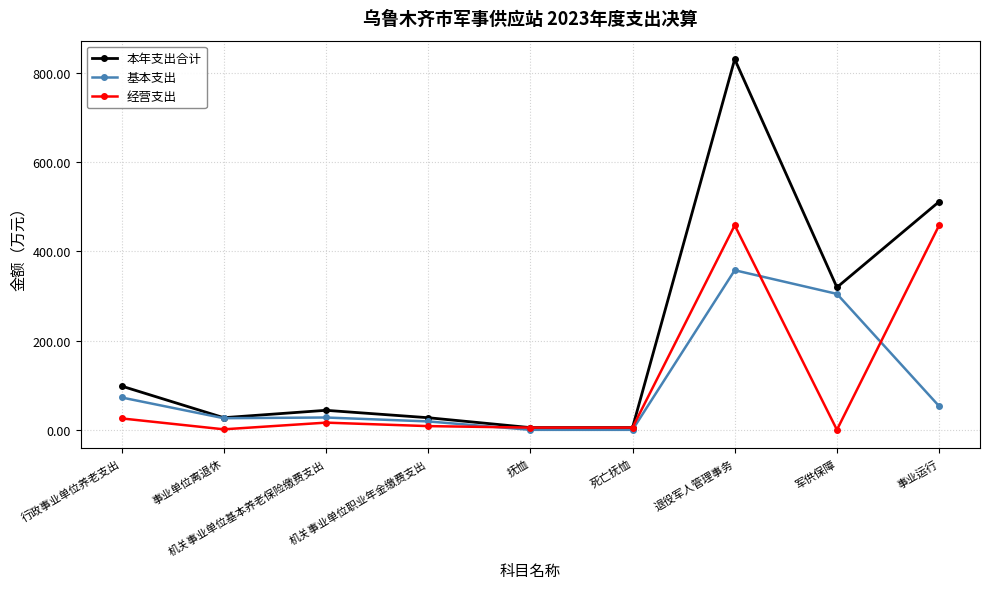

What is the spread (max minus min) of values at 退役军人管理事务?

472.6